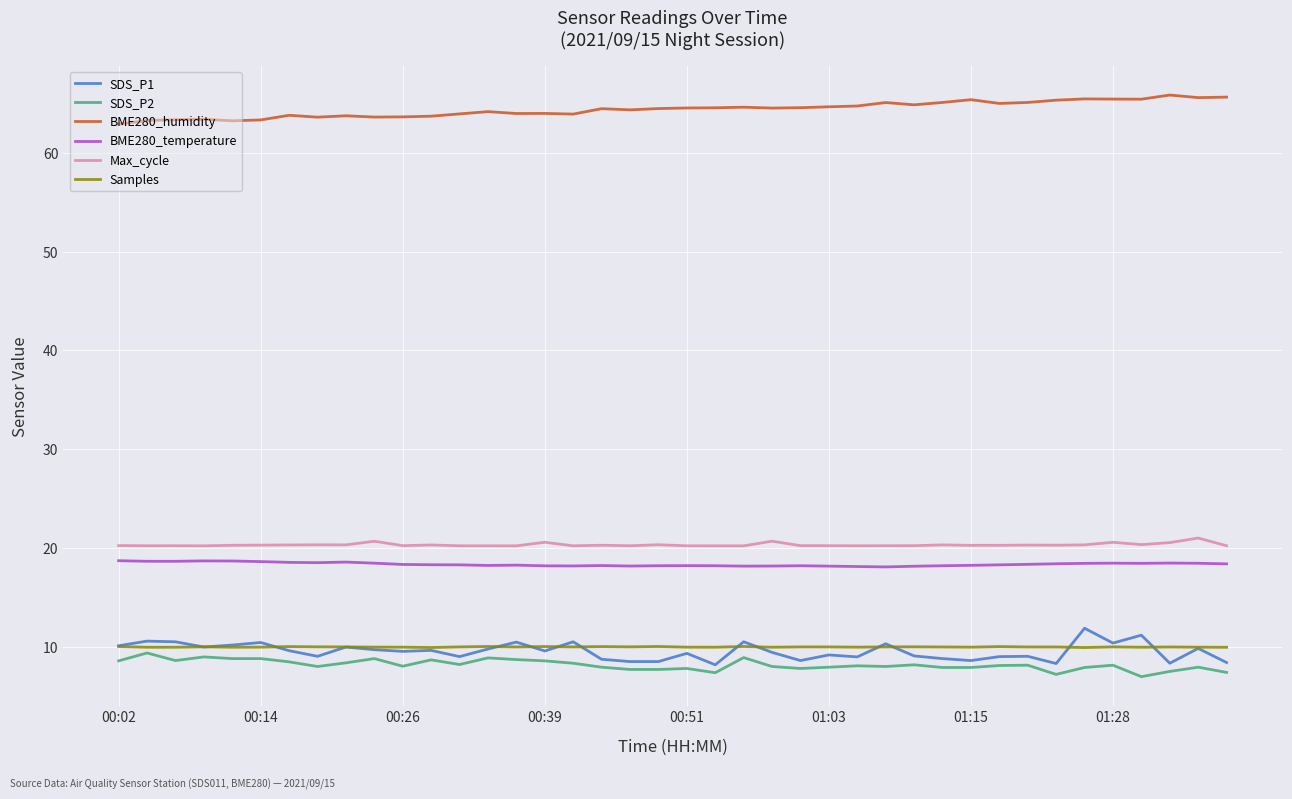

What is the difference between the maximum and minimum values in the SDS_P1 series?

3.7